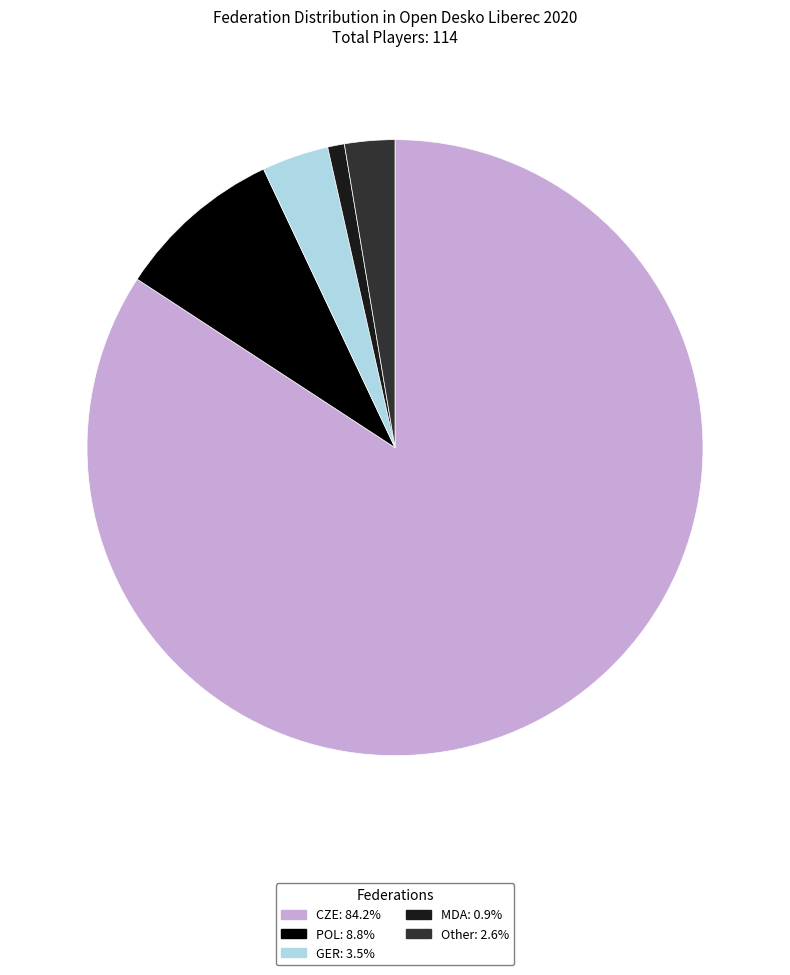

The MDA slice represents 1% of the pie. True or false?

True